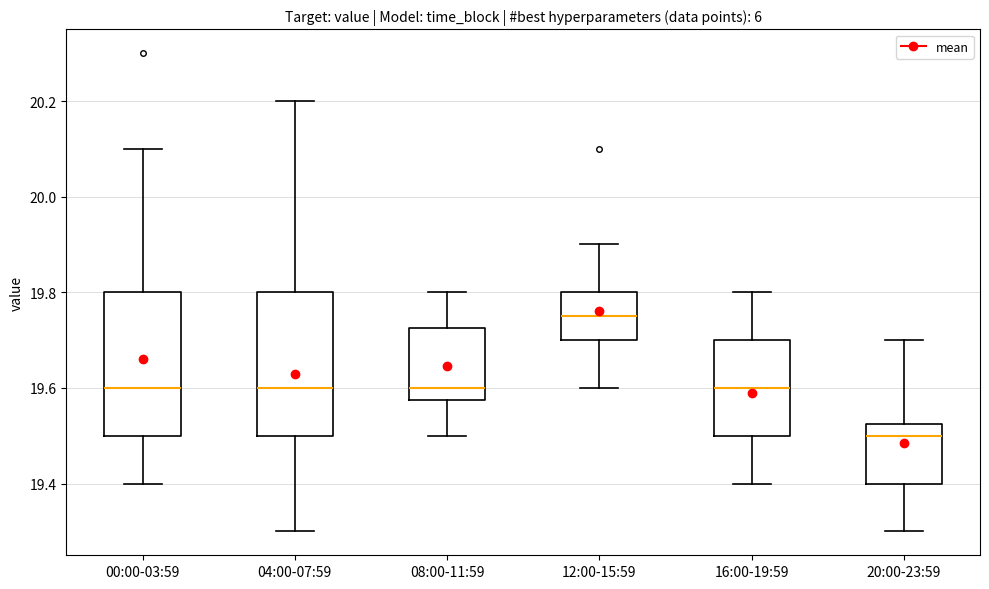

Reading left to right, transcribe this box plot: for each box, give where its median line is, the range the box spans, and where its two whiskers end, as read against the y-axis. The values are not printed on the chart, so give them approximately, as read against the axis.

00:00-03:59: median 19.60, box 19.50 to 19.80, whiskers 19.40 to 20.10
04:00-07:59: median 19.60, box 19.50 to 19.80, whiskers 19.30 to 20.20
08:00-11:59: median 19.60, box 19.58 to 19.72, whiskers 19.50 to 19.80
12:00-15:59: median 19.76, box 19.70 to 19.80, whiskers 19.60 to 19.90
16:00-19:59: median 19.60, box 19.50 to 19.70, whiskers 19.40 to 19.80
20:00-23:59: median 19.50, box 19.40 to 19.52, whiskers 19.30 to 19.70